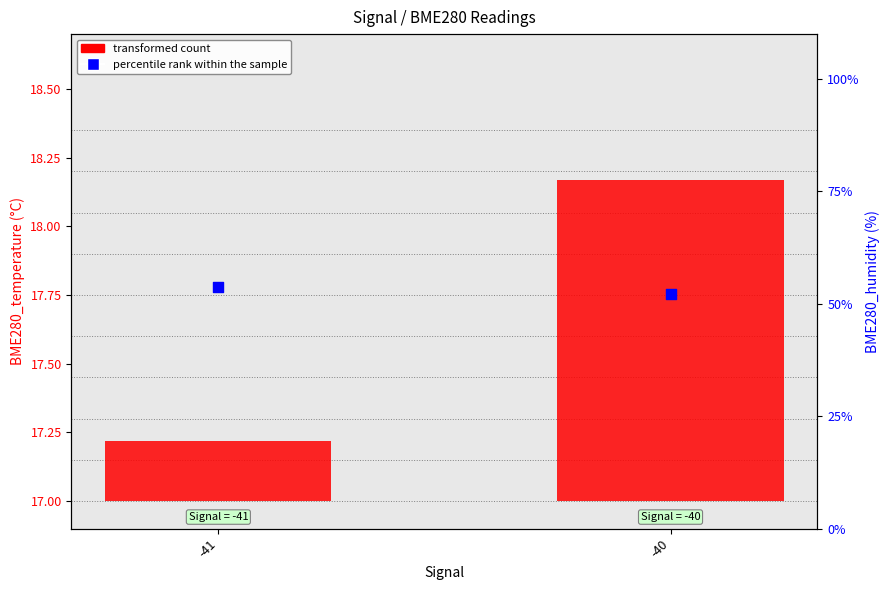

Is the value of percentile rank within the sample at -40 greater than the value of transformed count at -41?

Yes